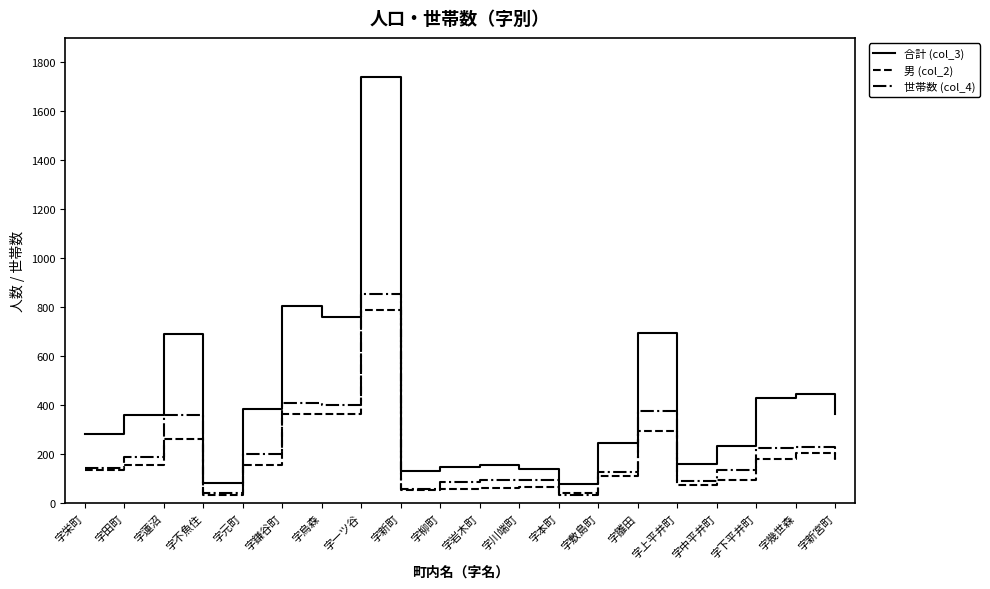

True or false: 男 (col_2) and 合計 (col_3) intersect in this chart.

False